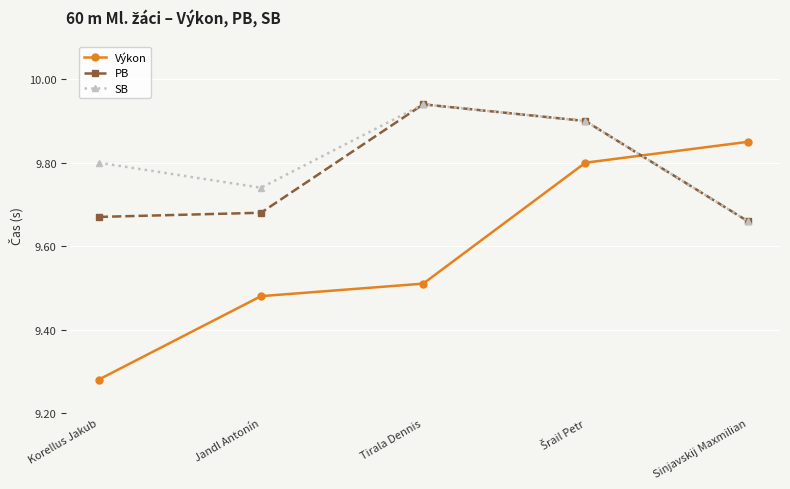

What is the label of the 2nd point from the left?

Jandl Antonín